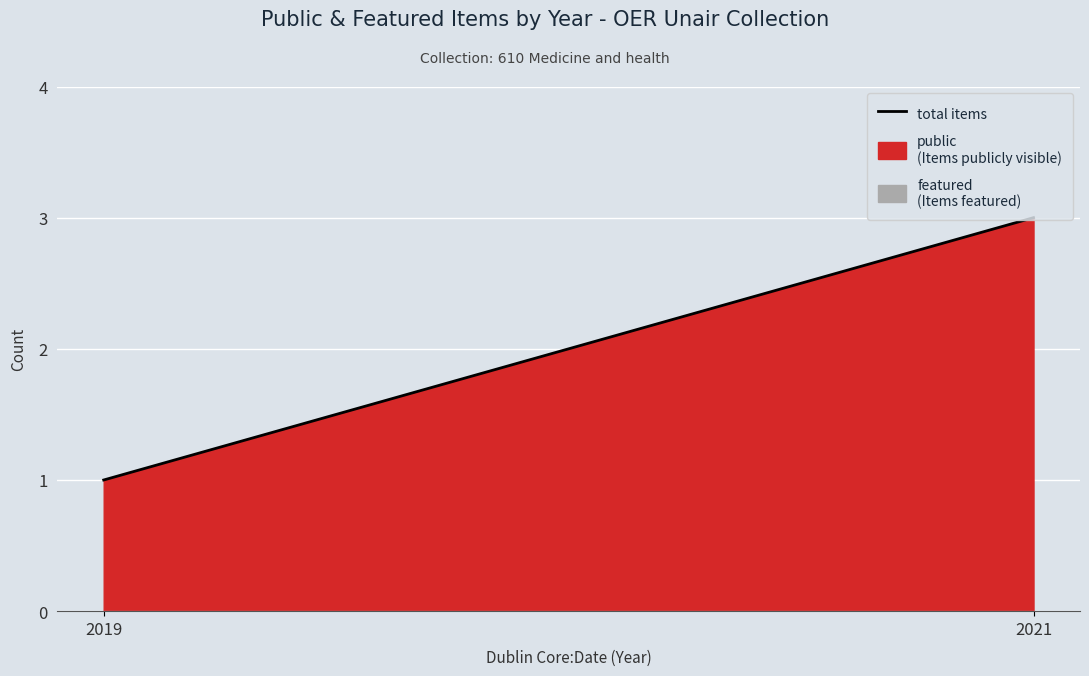

Between 2021 and 2021, which series saw the biggest shift?

public